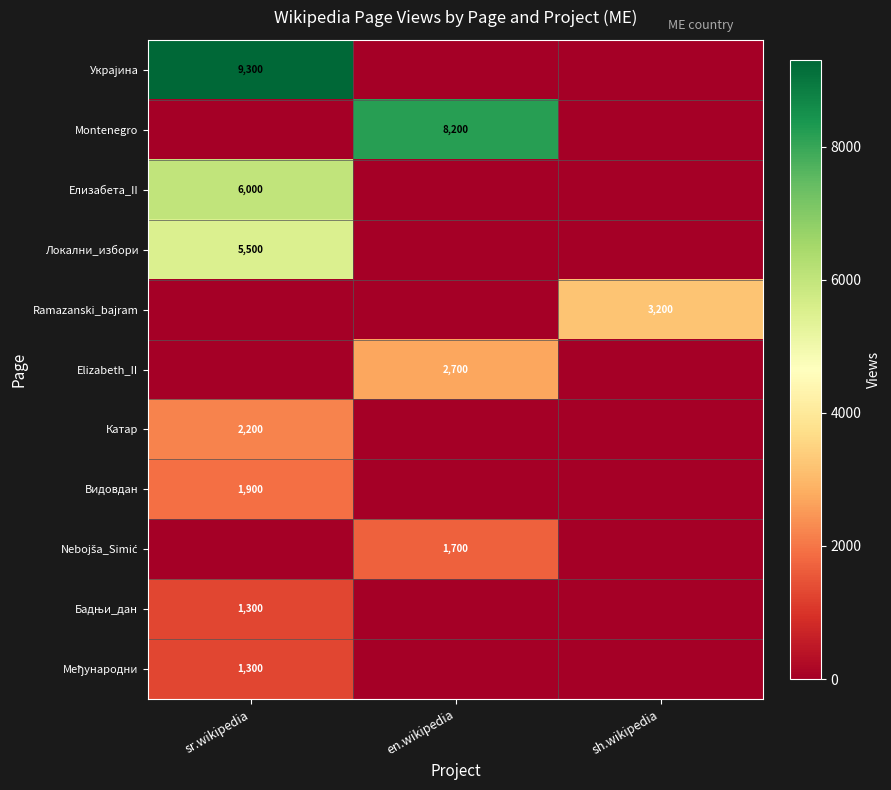

True or false: Катар has a value of 3085 at sr.wikipedia.

False